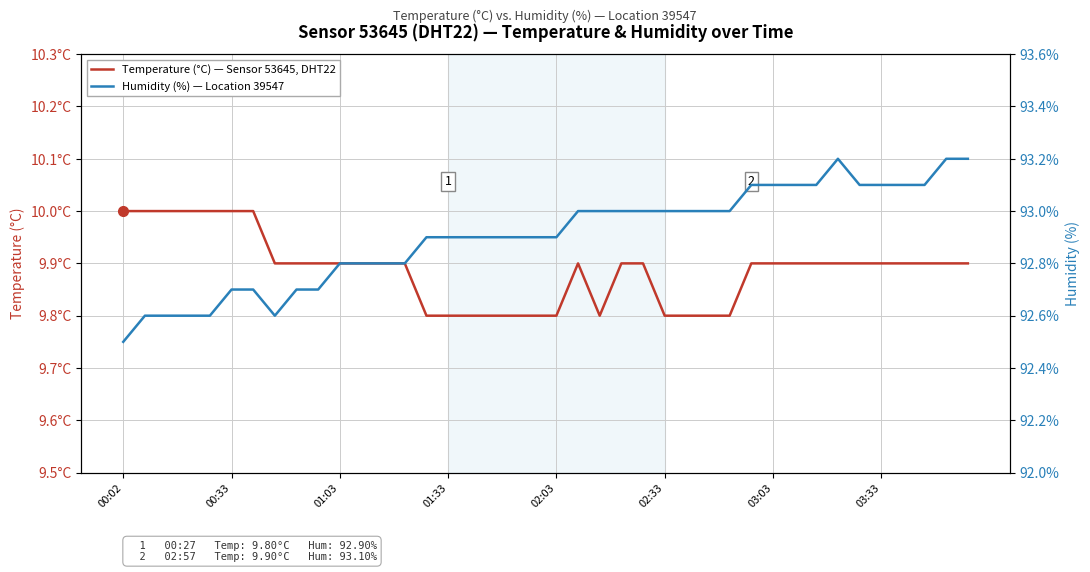

Is the value of Temperature (°C) — Sensor 53645, DHT22 at 02:33 greater than the value of Humidity (%) — Location 39547 at 22?

No